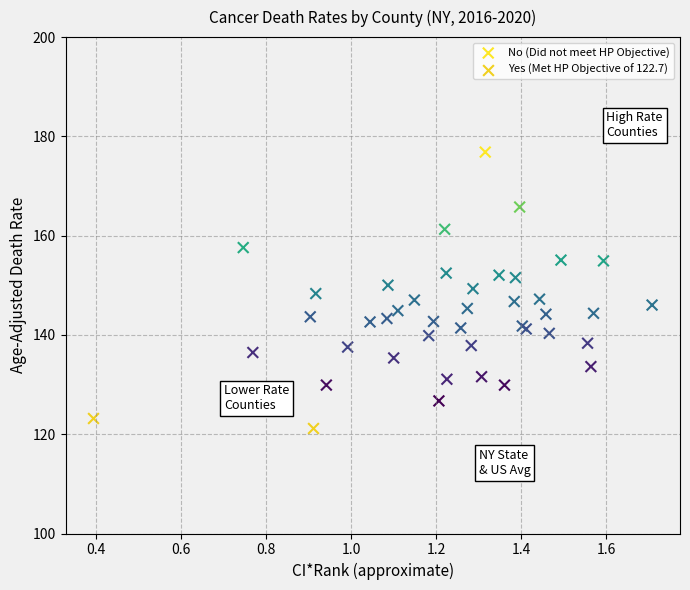

What are all the series names shown in the legend?

No (Did not meet HP Objective), Yes (Met HP Objective of 122.7)